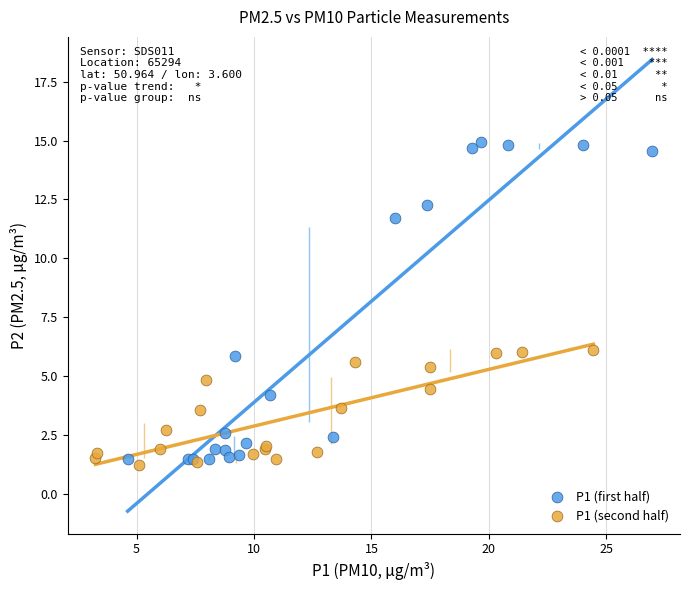

Which series has the widest spread of Y values?

P1 (first half)